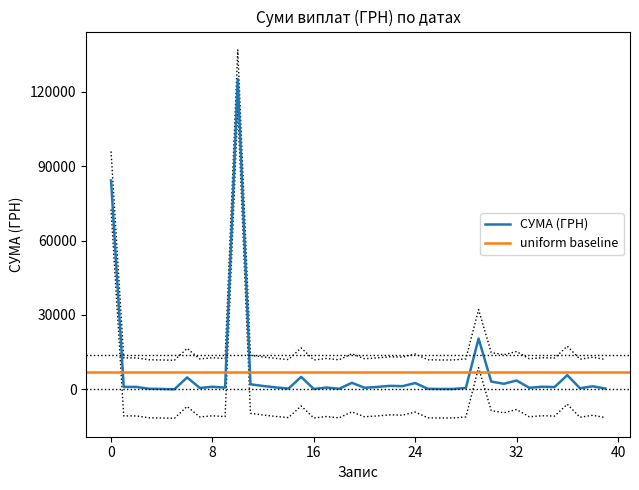

Does the chart have visible grid lines?

No